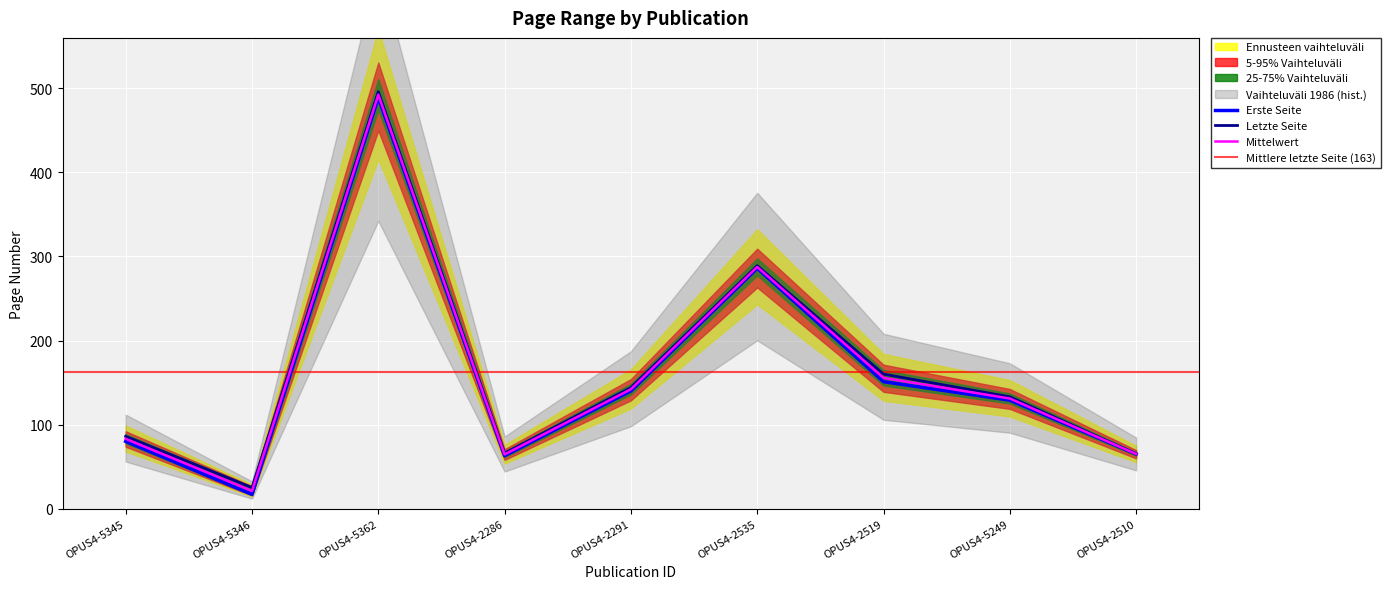

At which category does Erste Seite reach its first local valley?

OPUS4-5346